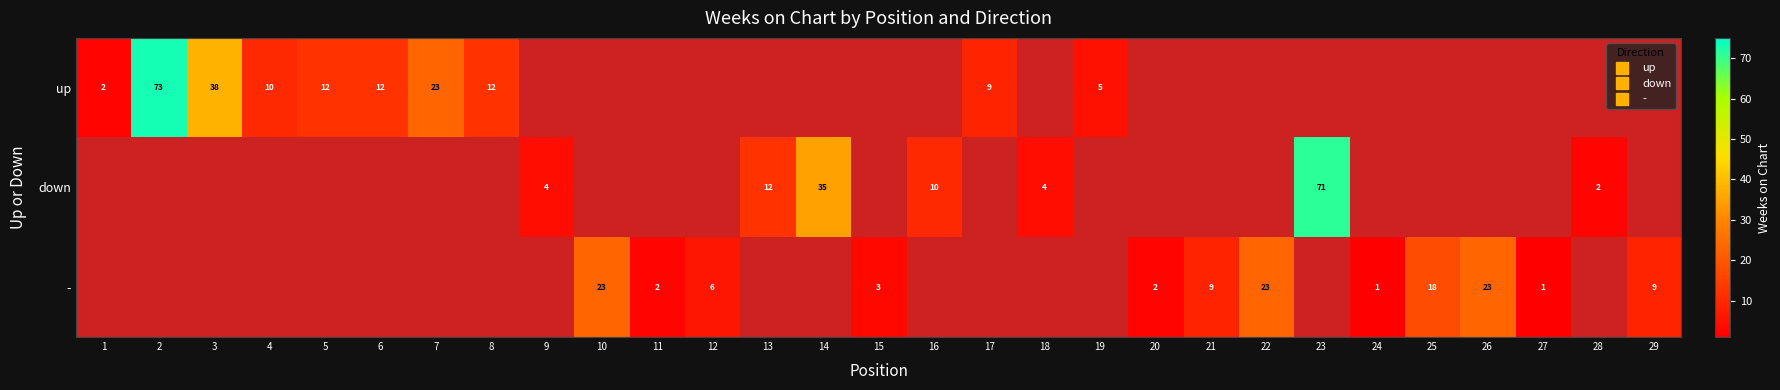

Count the number of data series in this chart.

3